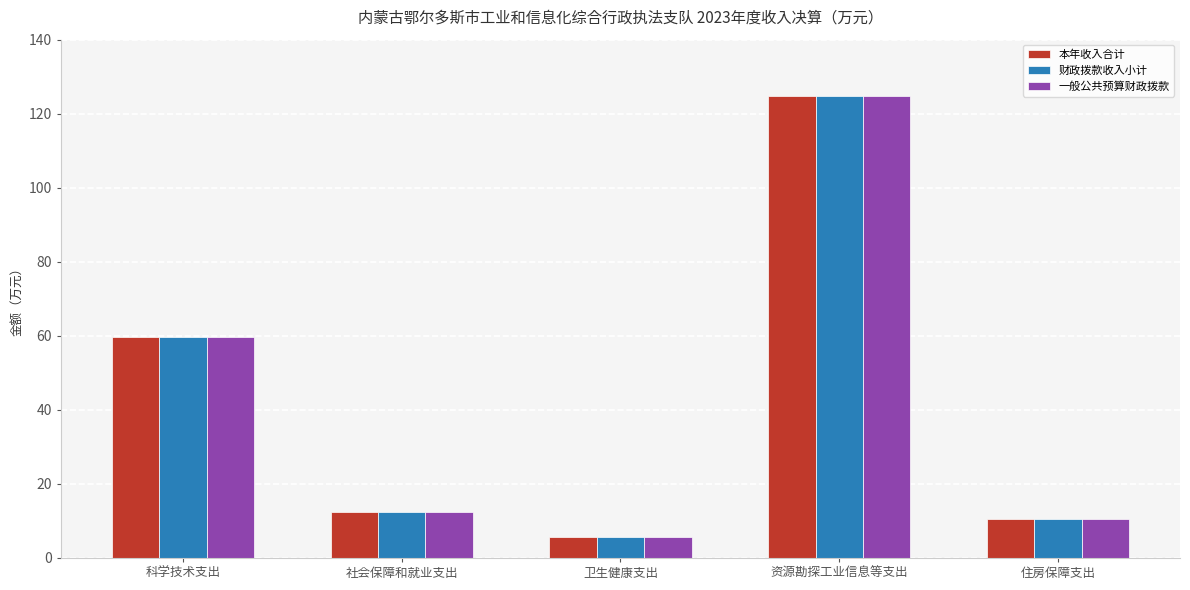

What is the average value of the 本年收入合计 series?

42.6